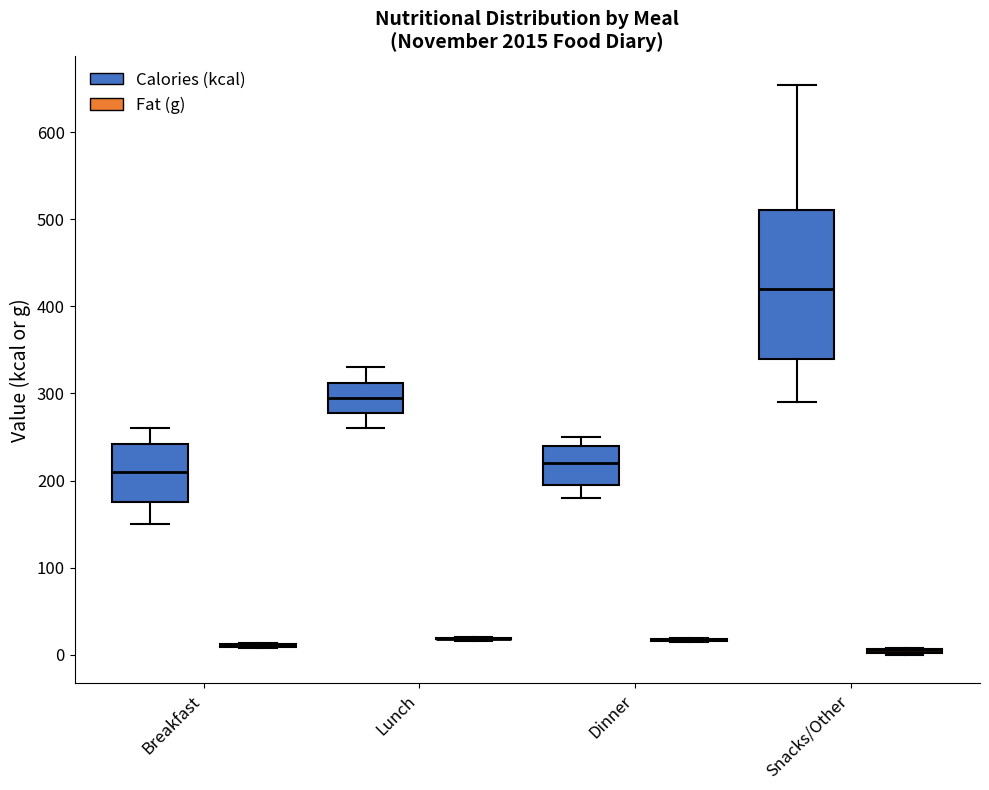

Comparing the boxes themselves (not the whiskers), which one is the tallest?

Snacks/Other (Calories (kcal))